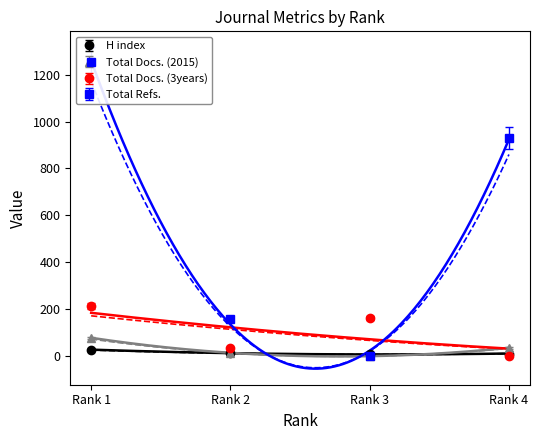

What is the average value of the Total Docs. (2015) series?

30